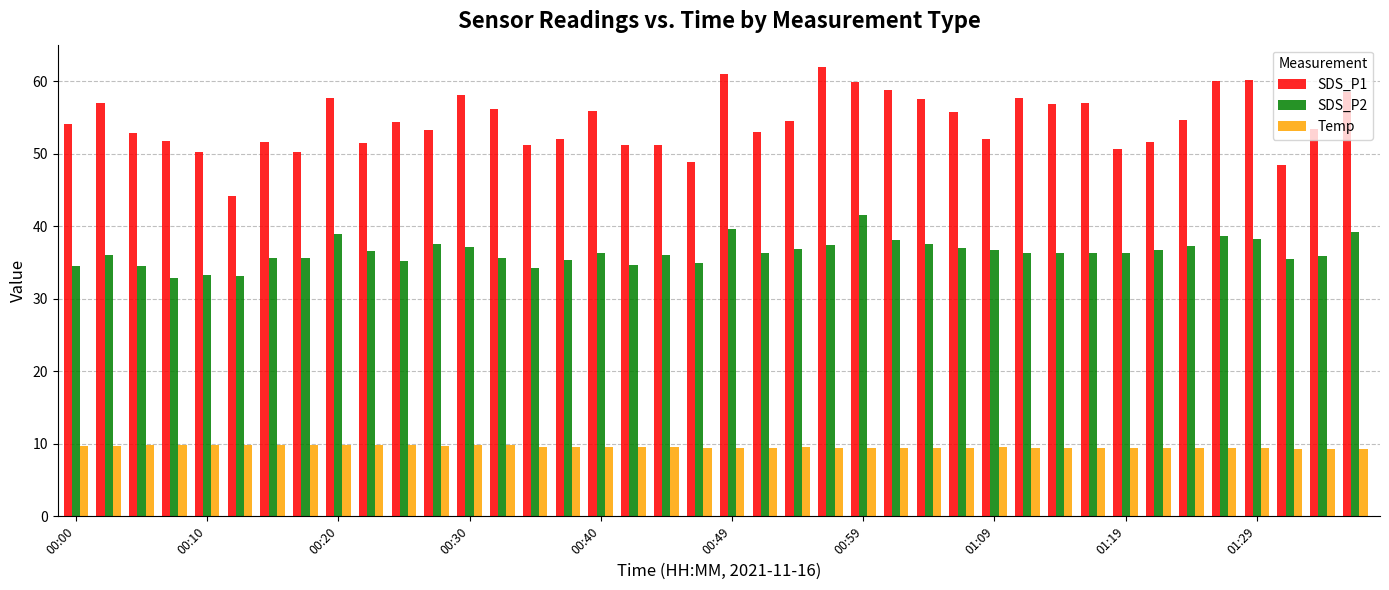

Which series has the largest total across all categories?

SDS_P1